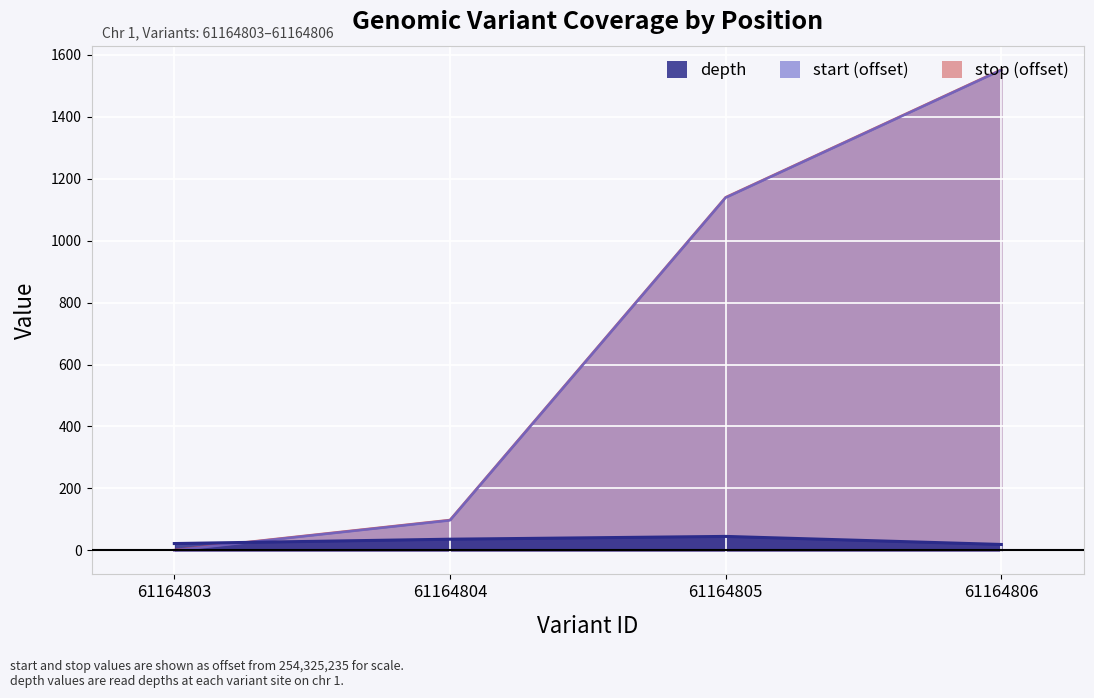

At 61164803, list the series in order from largest to smallest.

depth, start, stop